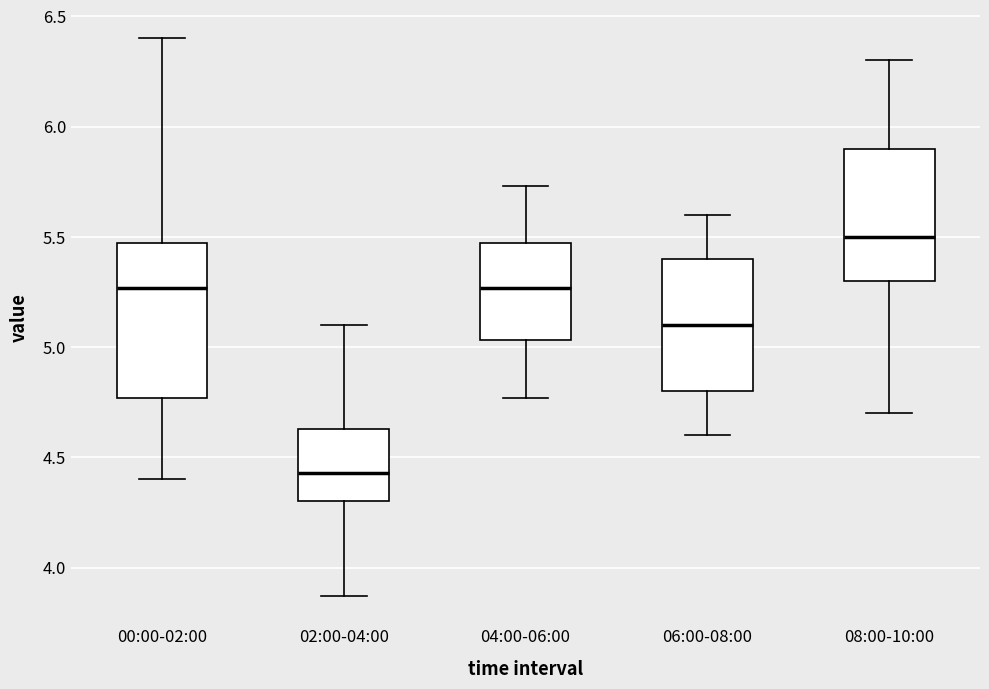

Reading left to right, transcribe this box plot: for each box, give where its median line is, the range the box spans, and where its two whiskers end, as read against the y-axis. The values are not printed on the chart, so give them approximately, as read against the axis.

00:00-02:00: median 5.25, box 4.75 to 5.45, whiskers 4.40 to 6.40
02:00-04:00: median 4.45, box 4.30 to 4.65, whiskers 3.85 to 5.10
04:00-06:00: median 5.25, box 5.05 to 5.45, whiskers 4.75 to 5.75
06:00-08:00: median 5.10, box 4.80 to 5.40, whiskers 4.60 to 5.60
08:00-10:00: median 5.50, box 5.30 to 5.90, whiskers 4.70 to 6.30